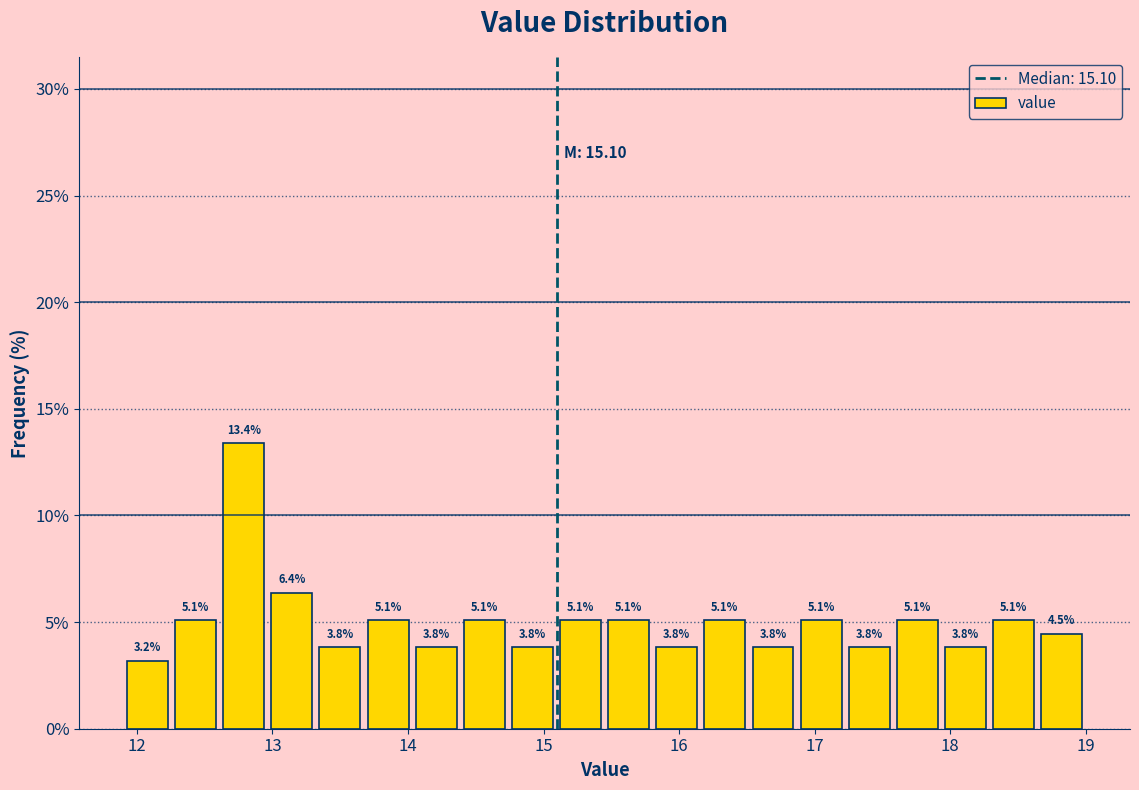

Read against the x-axis, roughly where is the centre of the tallest bar?

12.8